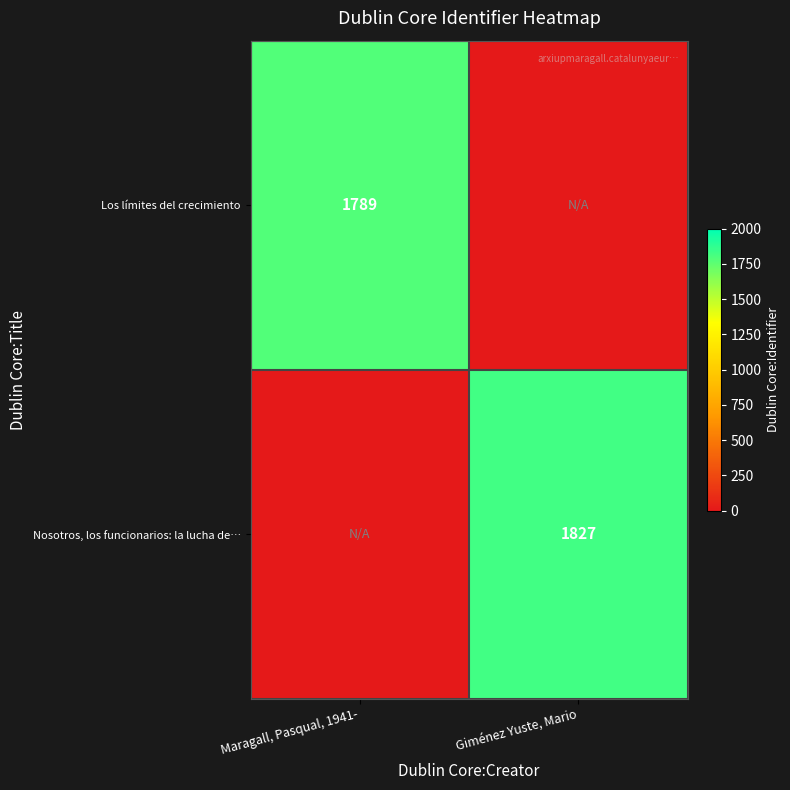

The Nosotros, los funcionarios: la lucha de… series shows 828 at Giménez Yuste, Mario. True or false?

False